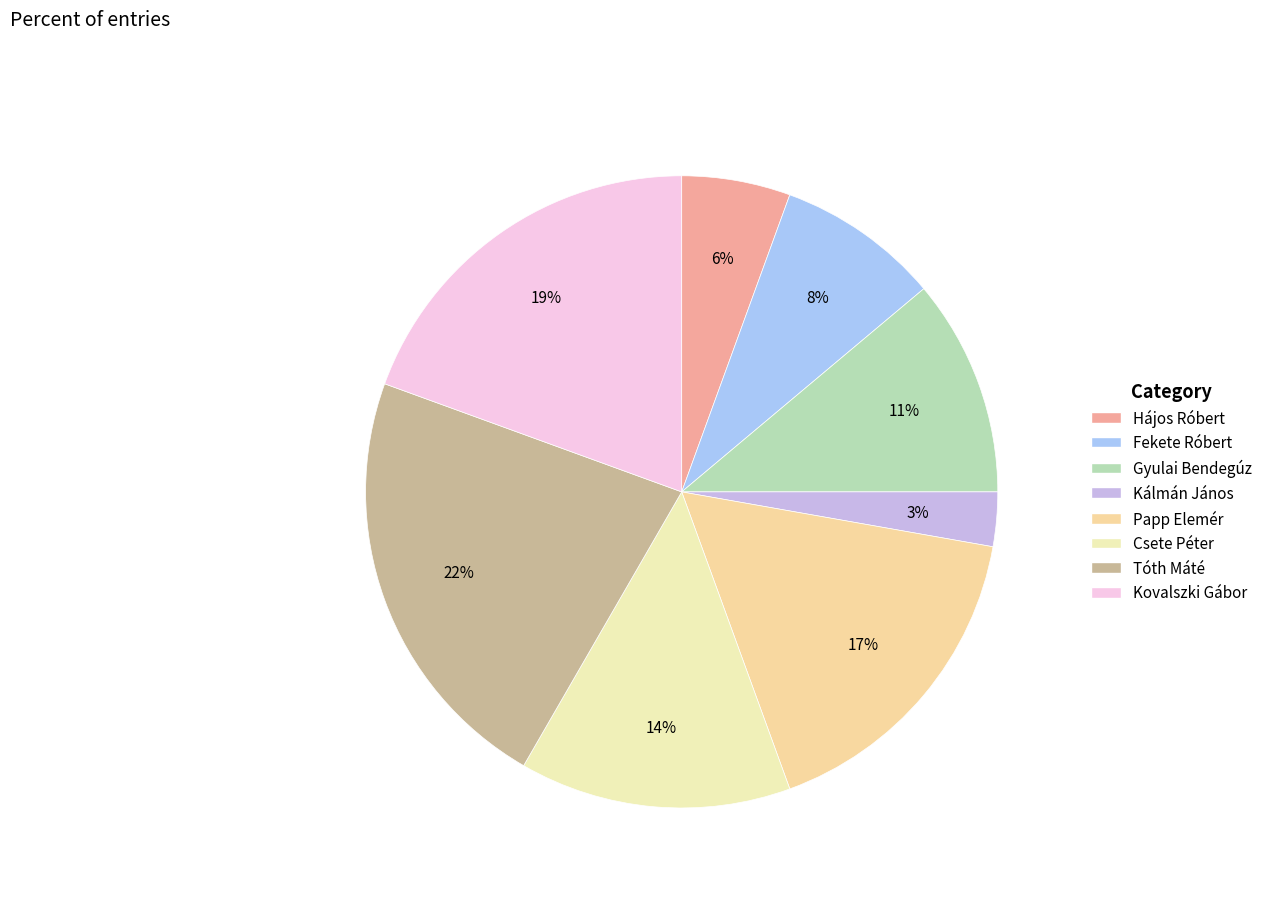

The Csete Péter slice represents 14% of the pie. True or false?

True